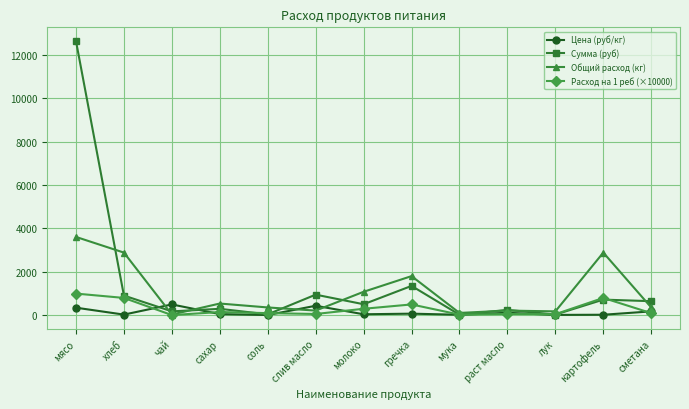

What is the total value across all series at сахар?

1044.3